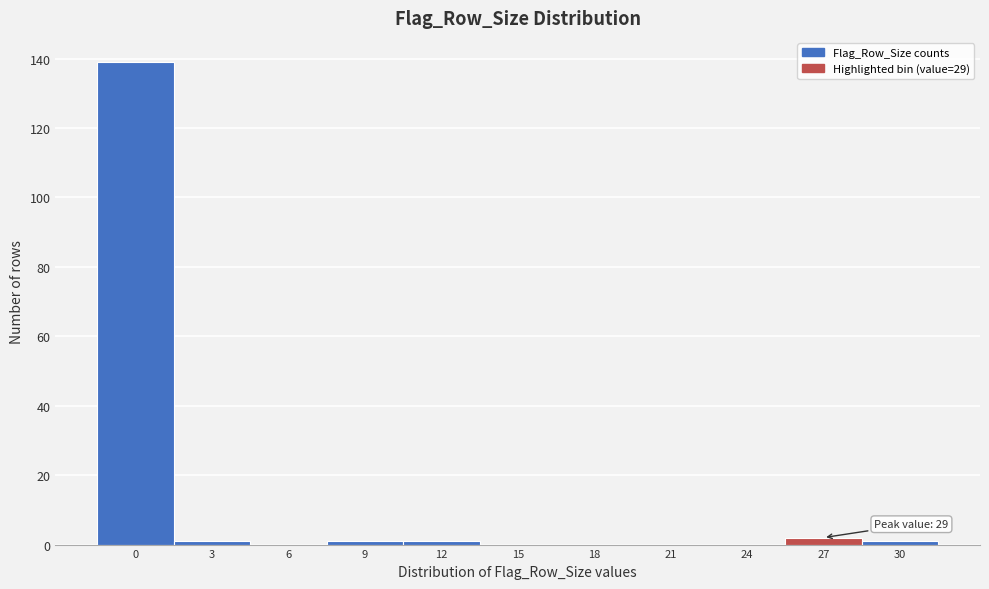

Reading left to right, extract all data points from this chart.

0=139	3=1	6=0	9=1	12=1	15=0	18=0	21=0	24=0	27=2	30=1